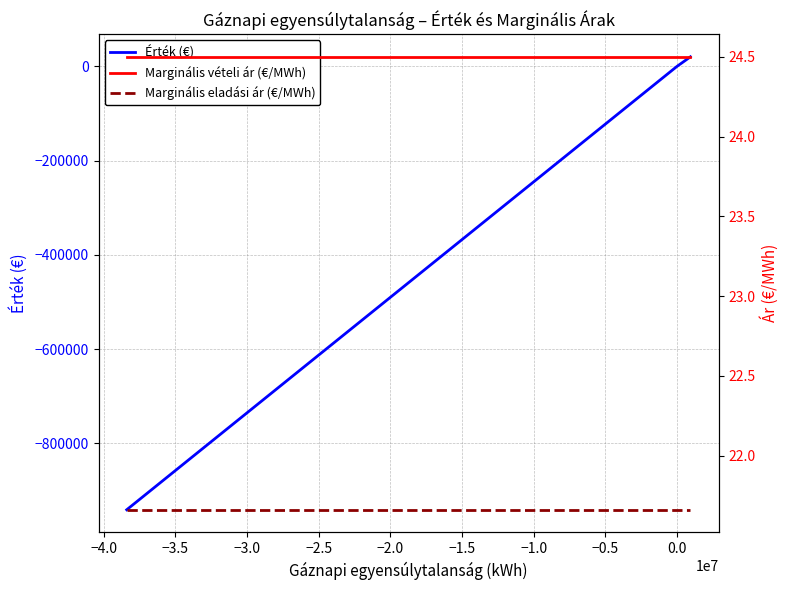

How many data points does each series have?

23